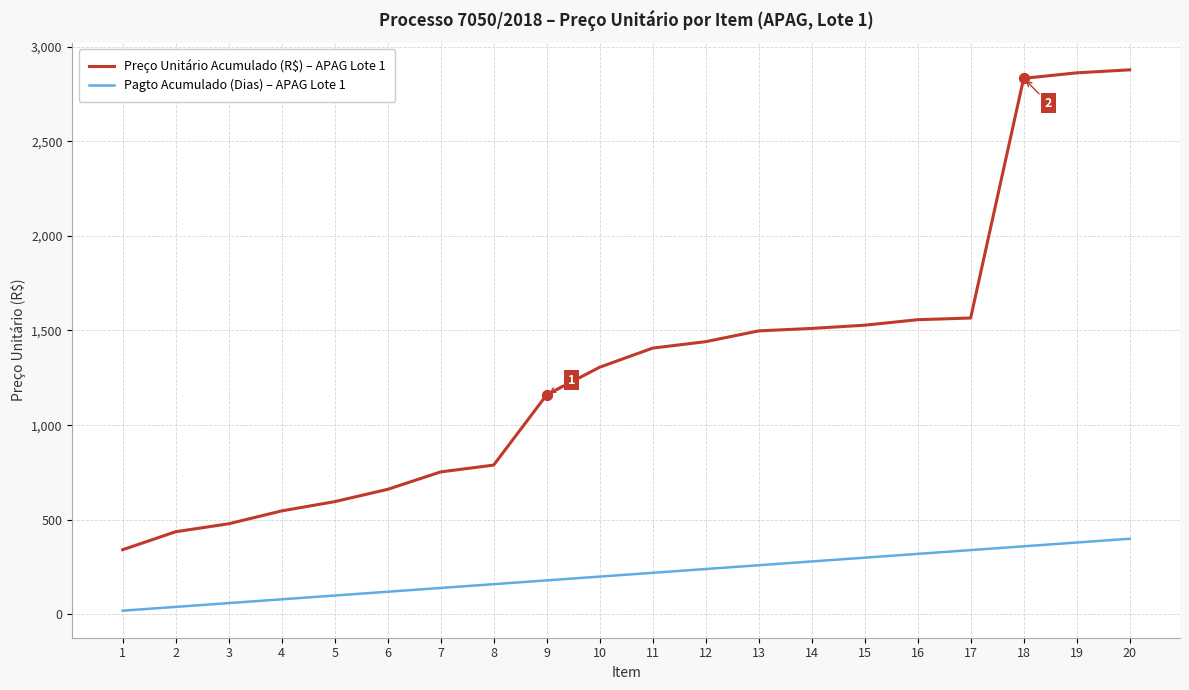

Which series has the widest spread of values?

Preço Unitário Acumulado (R$) – APAG Lote 1